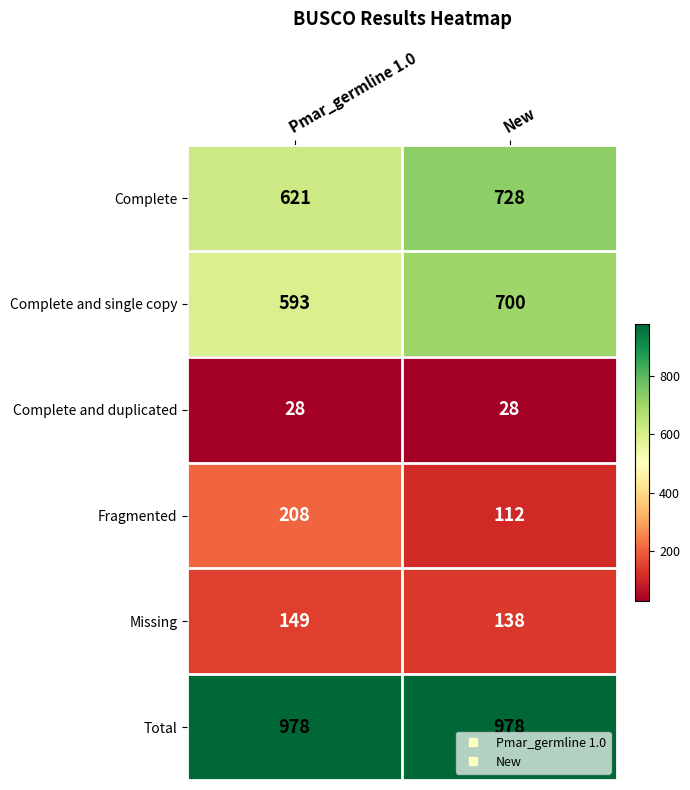

What is the sum of the Complete values at Pmar_germline 1.0 and New?

1349